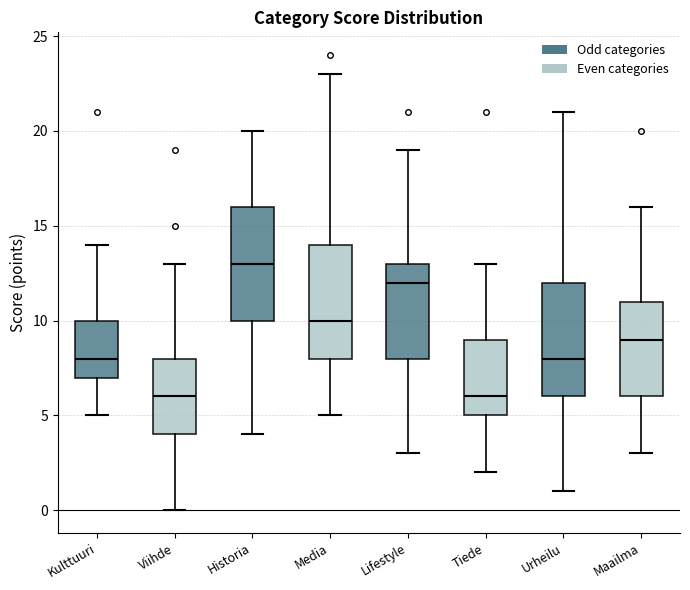

Where does the upper whisker of the box for Tiede end on the y-axis? The values are not printed on the chart, so give them approximately, as read against the axis.

13